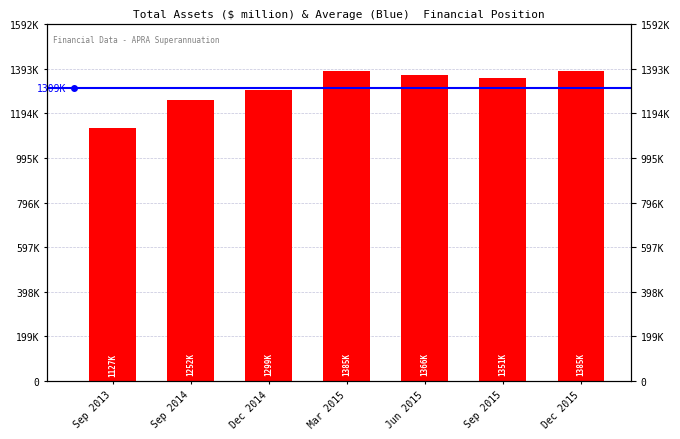

How many values exceed 1351120?

3